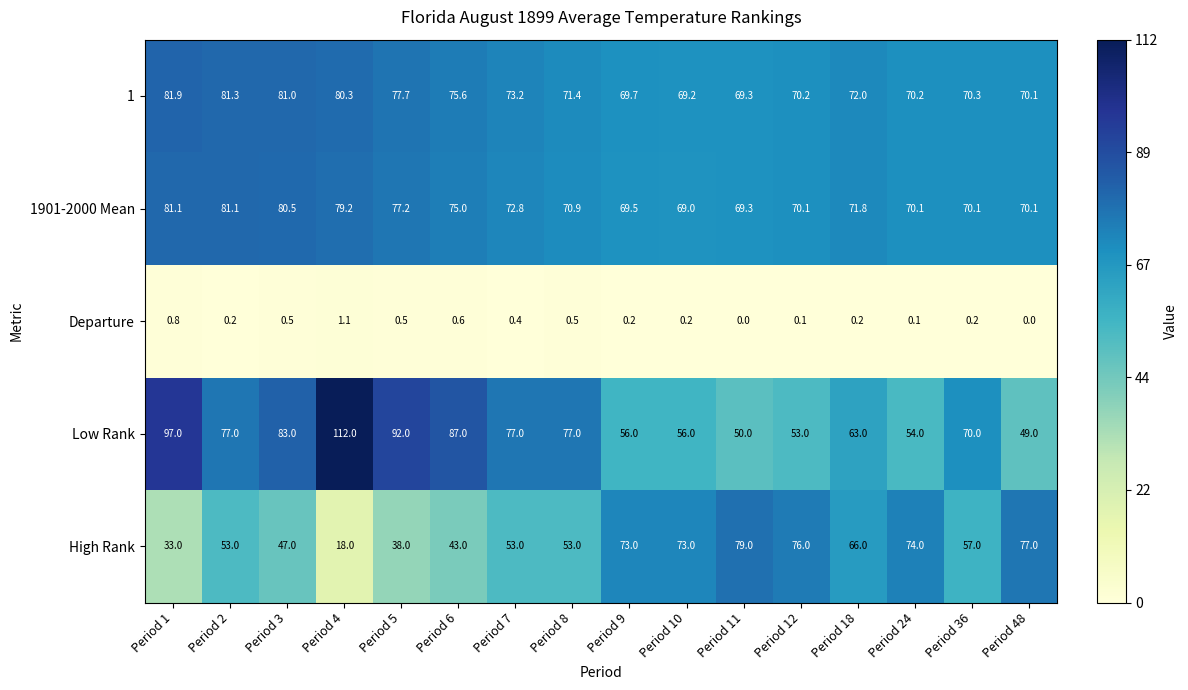

Where does the 1901-2000 Mean series first go above 71?

Period 1